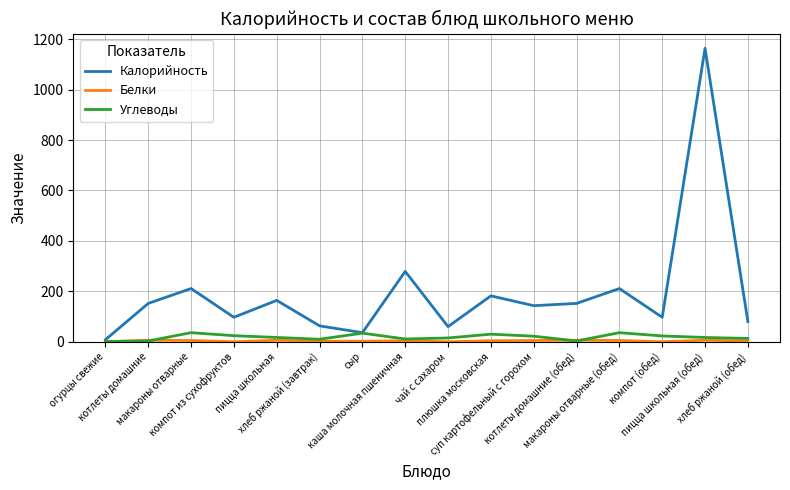

Which series has the widest spread of values?

Калорийность